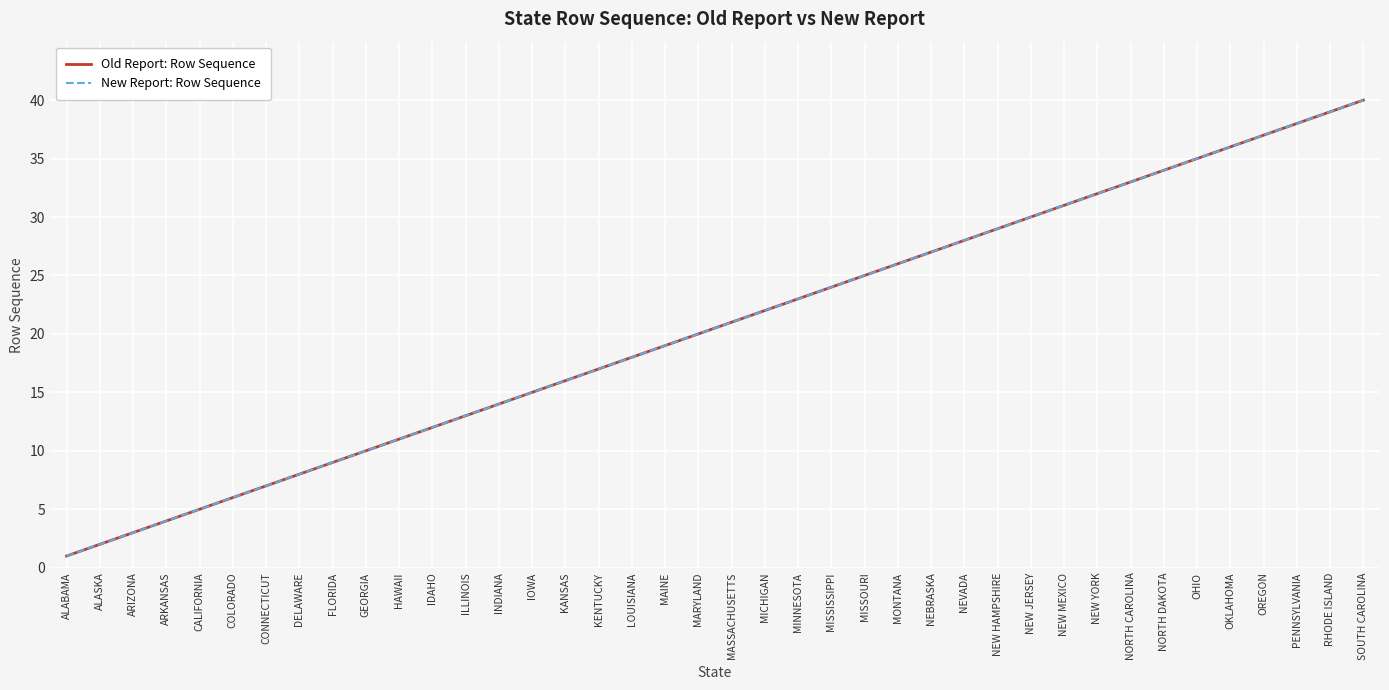

What is the label of the 32nd point from the right?

FLORIDA